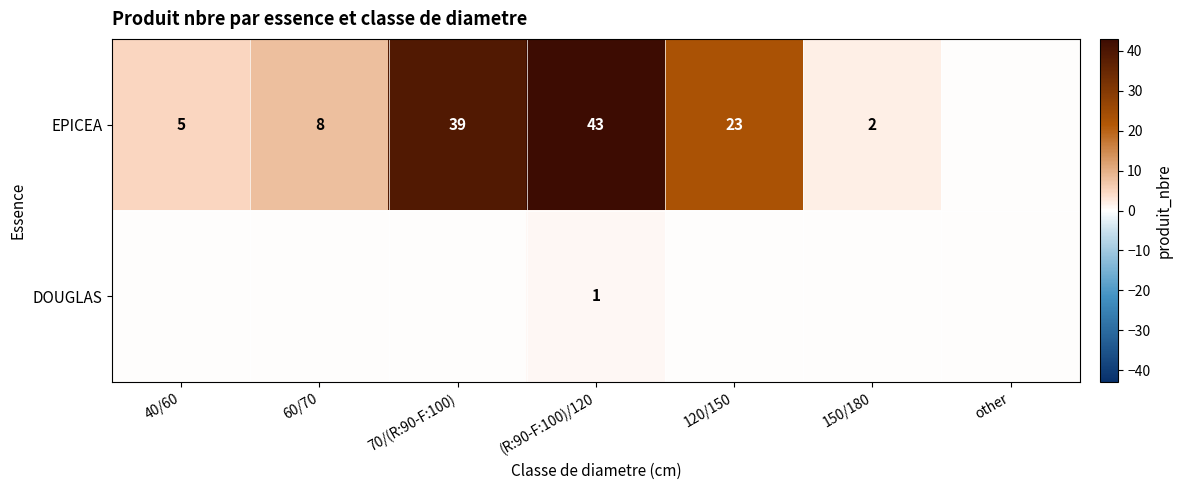

At (R:90-F:100)/120, list the series in order from largest to smallest.

EPICEA, DOUGLAS